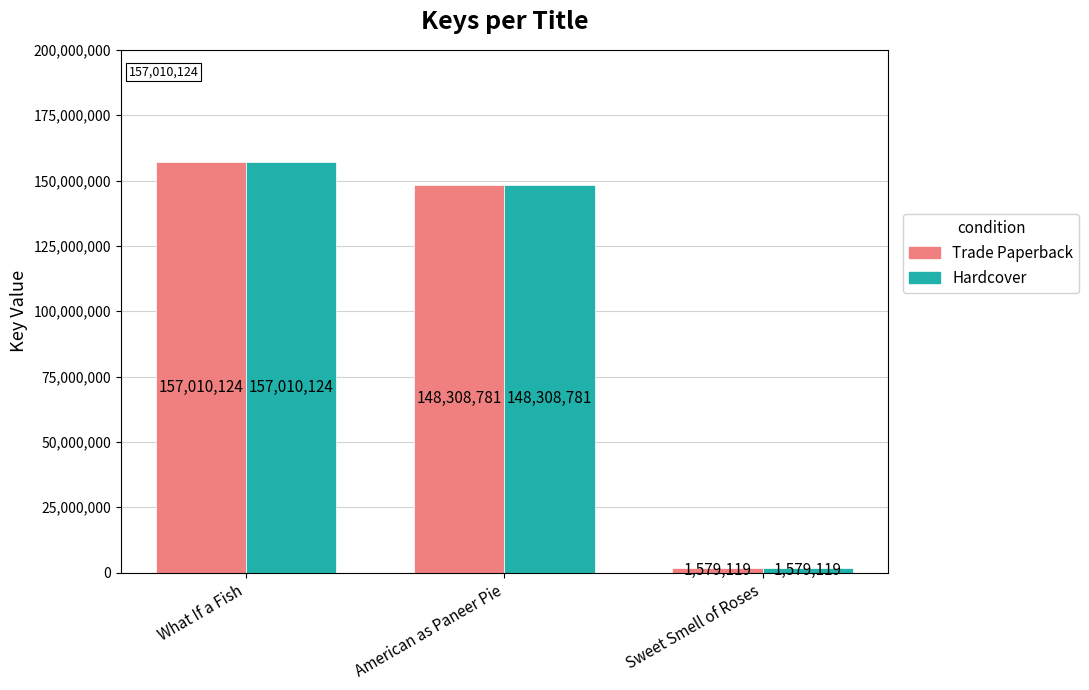

What is the difference between the maximum and minimum values in the Hardcover series?

155431005